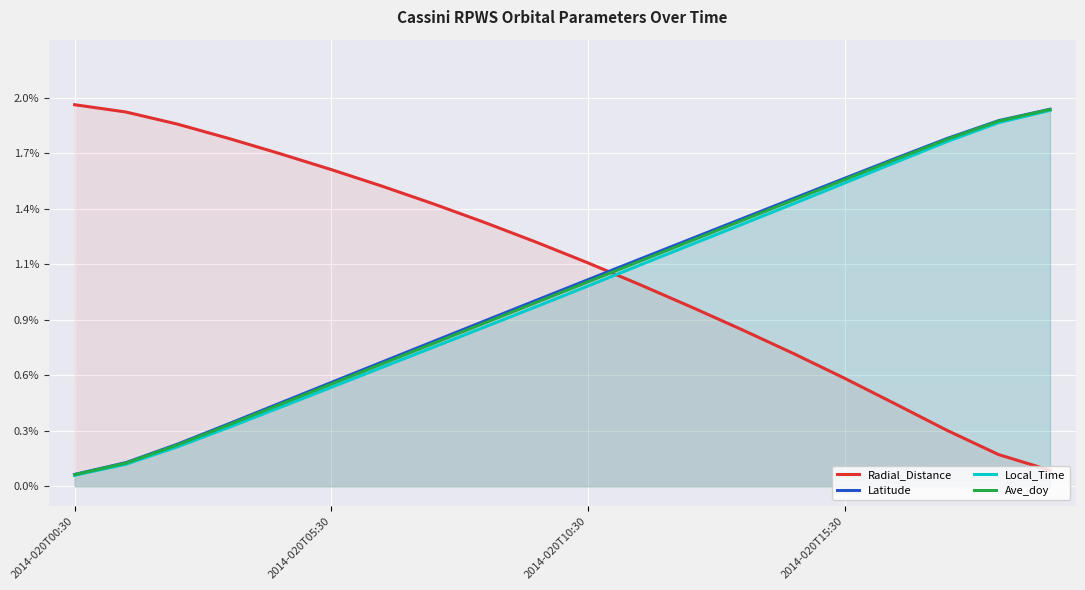

True or false: Latitude and Local_Time intersect in this chart.

False